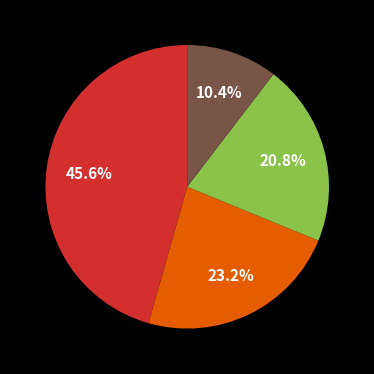

Is there a majority slice in this chart?

No